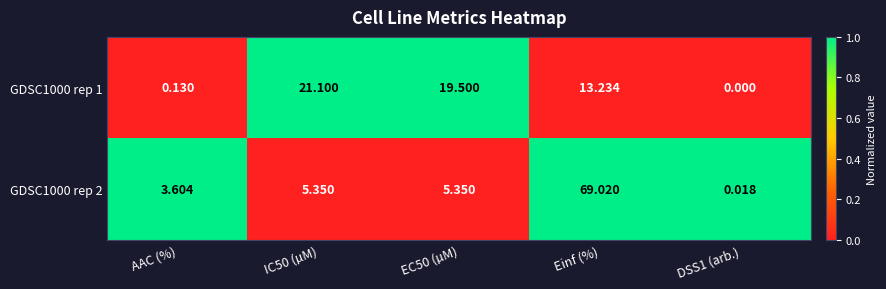

At which category is the sum across all series the highest?

Einf (%)